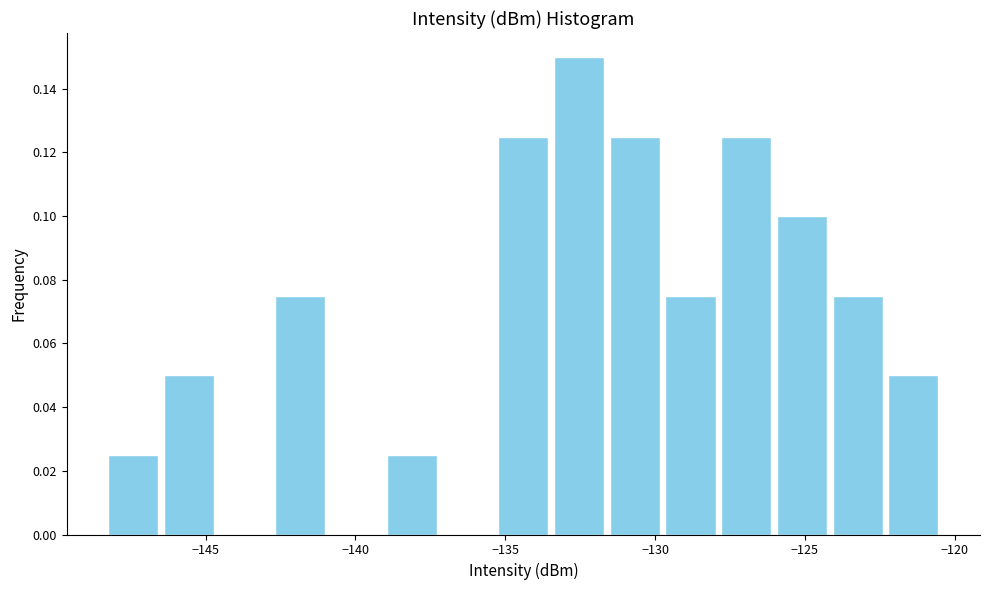

Around what value on the x-axis is the tallest bar? Give the approximate position of its centre, as read against the axis.

-132.5